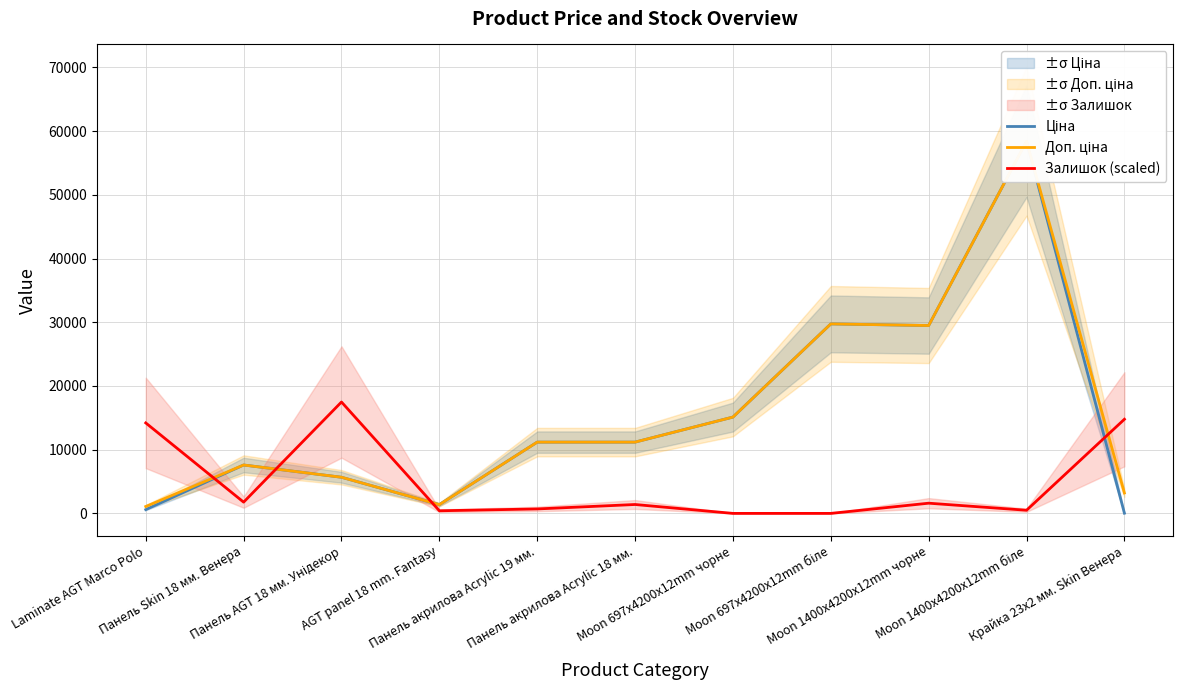

What is the label of the 8th point from the right?

AGT panel 18 mm. Fantasy